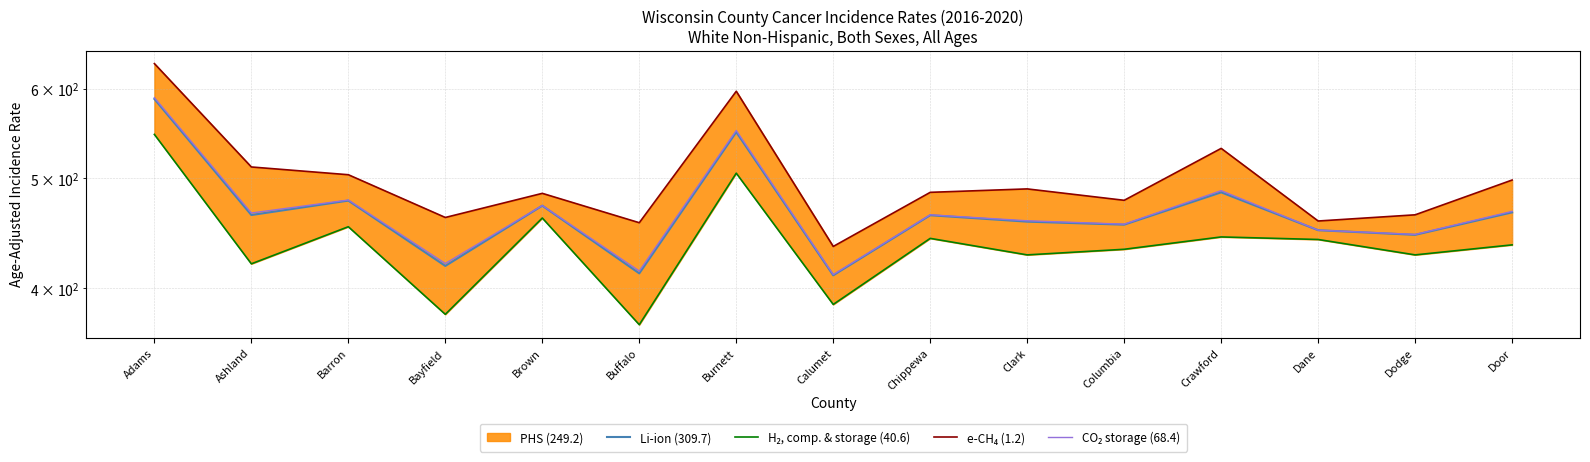

Reading left to right, transcribe all the data shown in this chart.

Li-ion (309.7): 587.6	464.2	478.0	418.6	473.1	412.3	549.4	410.7	464.0	458.0	455.2	486.1	450.1	445.9	466.7
H₂, comp. & storage (40.6): 546.8	420.4	453.3	379.4	461.4	371.5	505.4	387.1	442.7	428.1	433.0	444.0	441.7	428.1	436.9
e-CH₄ (1.2): 631.4	511.8	503.8	461.9	485.1	457.0	596.9	435.5	486.1	489.5	478.3	531.5	458.6	464.4	498.4
CO₂ storage (68.4): 589.1	466.1	478.6	420.6	473.2	414.2	551.1	411.3	464.4	458.8	455.6	487.8	450.1	446.2	467.6